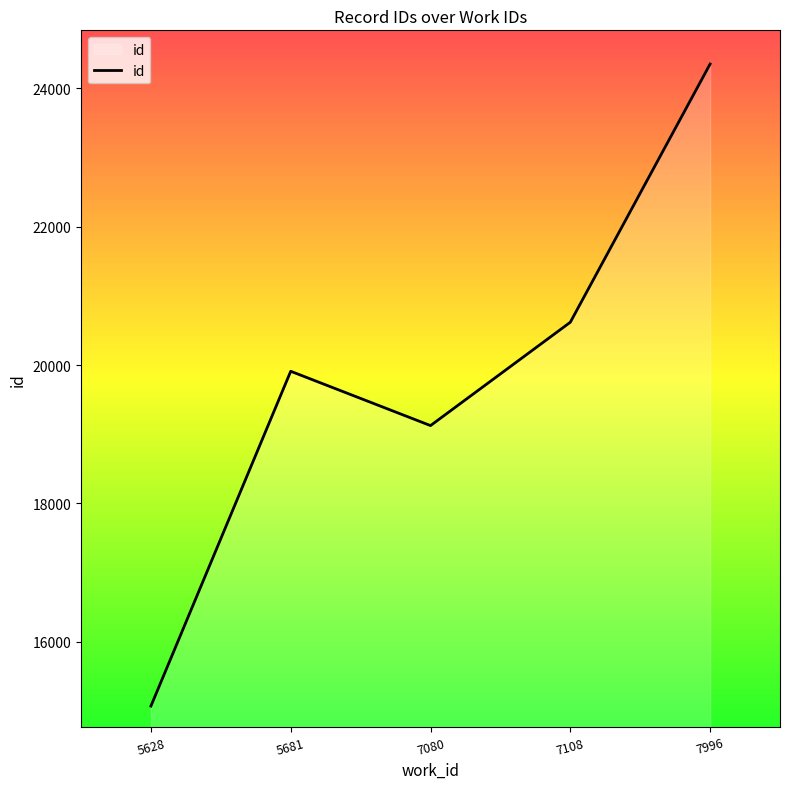

How many interior local valleys (lower than both neighbors) does the data have?

1